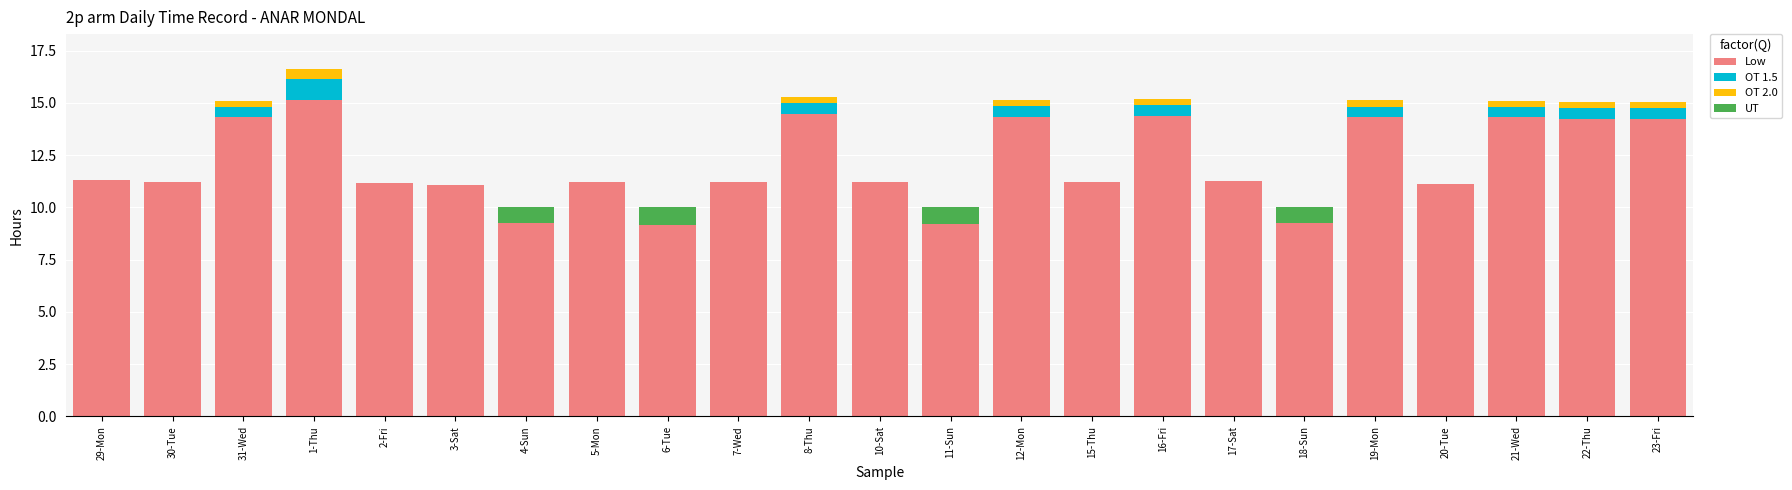

Count the number of data series in this chart.

4